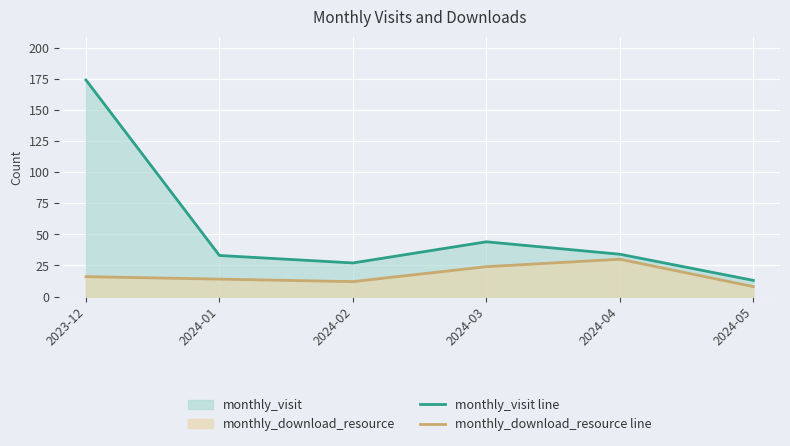

True or false: monthly_visit line has more than 0 points higher than both neighbors.

True